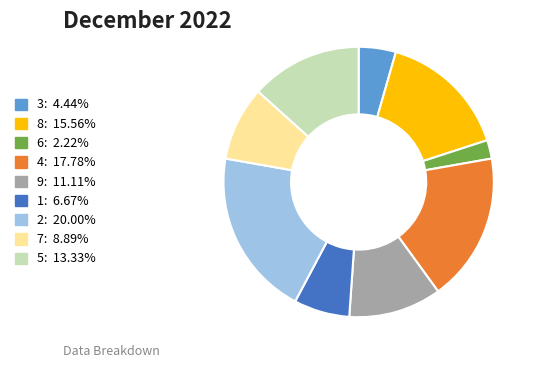

What is the ratio of the value at 6: 2.22% to the value at 3: 4.44%?

0.5